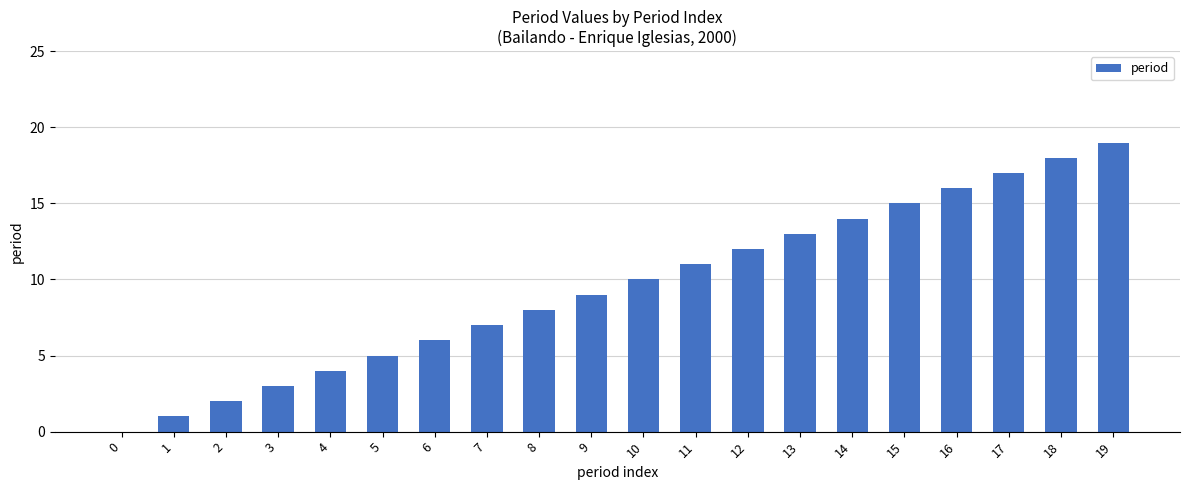

Count the number of categories in the chart.

20